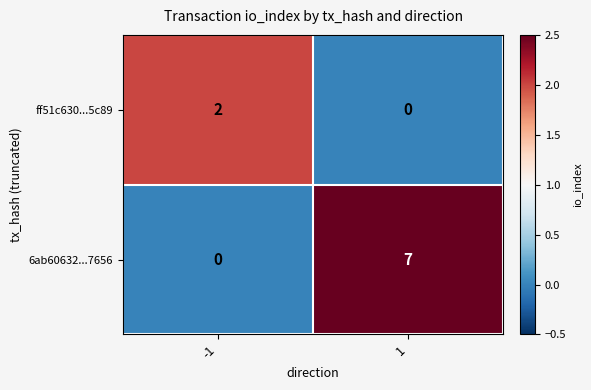

Which series changed the most between -1 and 1?

6ab60632...7656